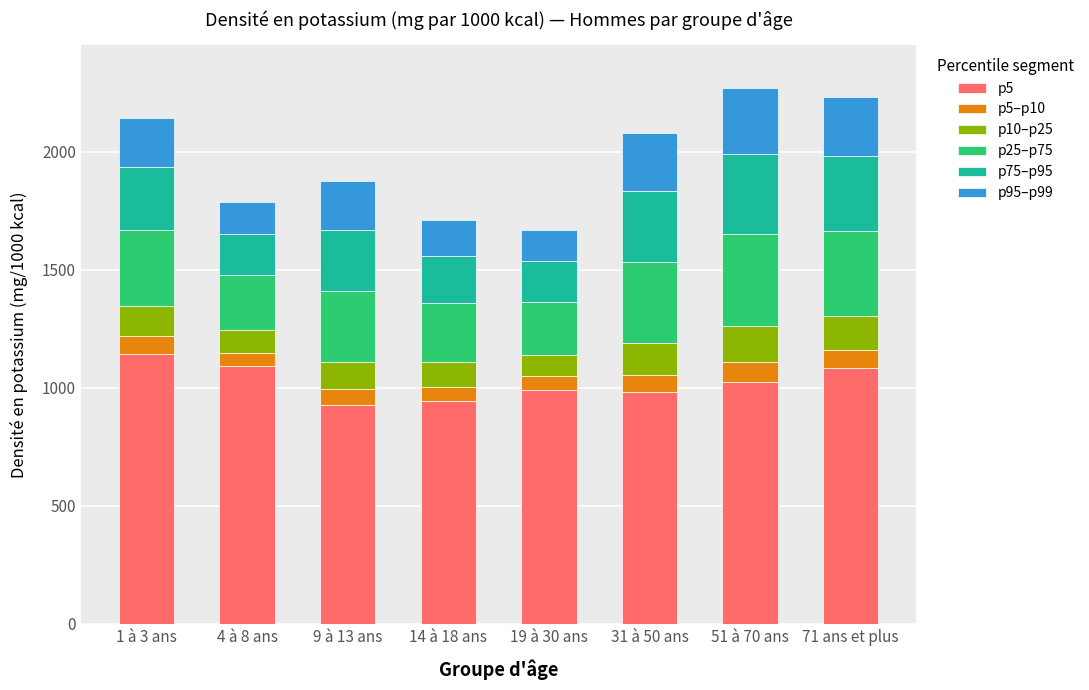

What is the highest value of the p5 series?

1145